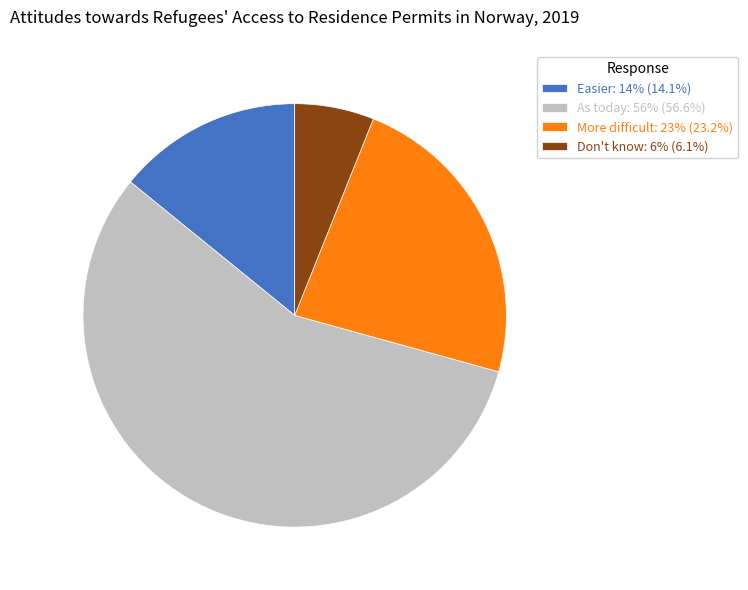

What is the smallest slice in the pie chart?

Don't know